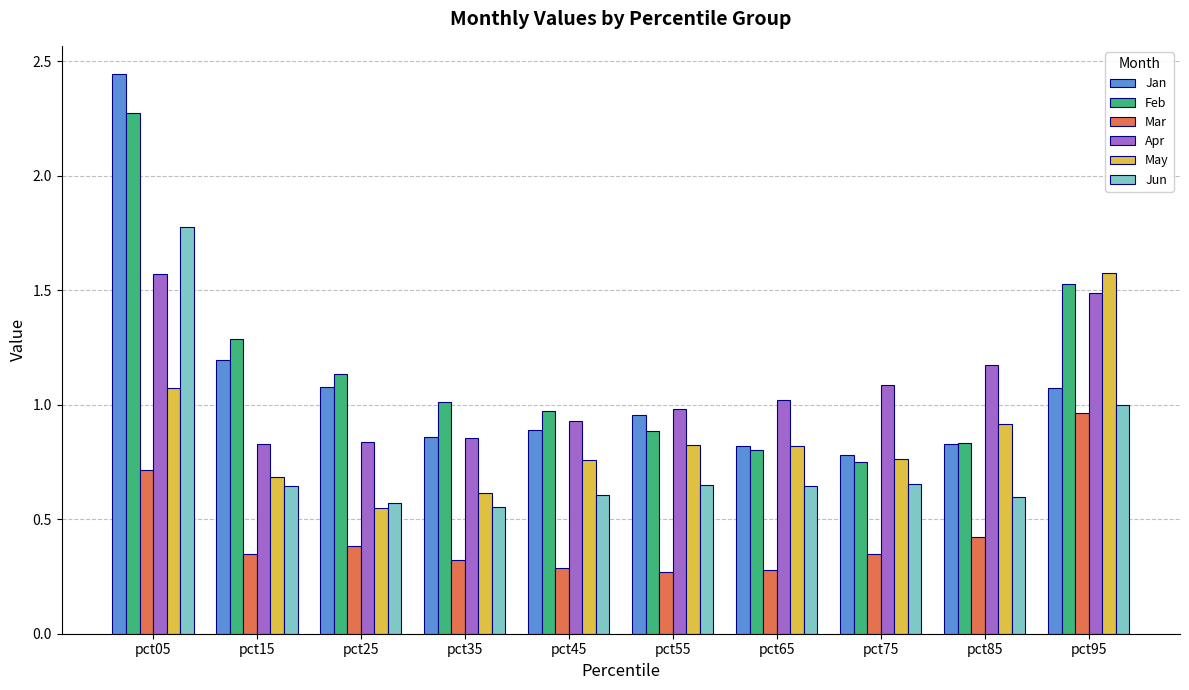

What is the maximum value for Feb?

2.3